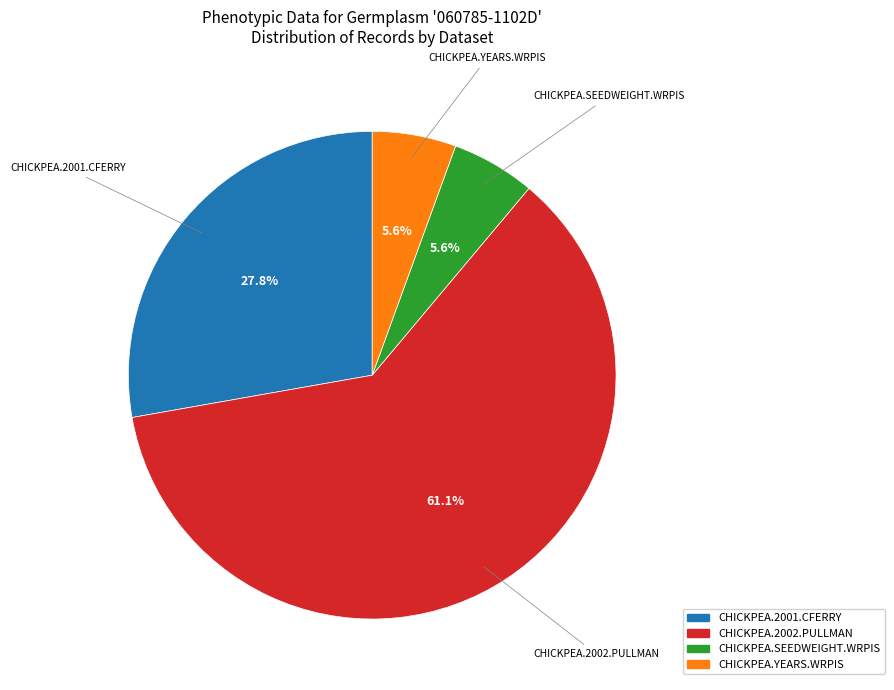

Is it true that CHICKPEA.SEEDWEIGHT.WRPIS is 17% of the pie?

False